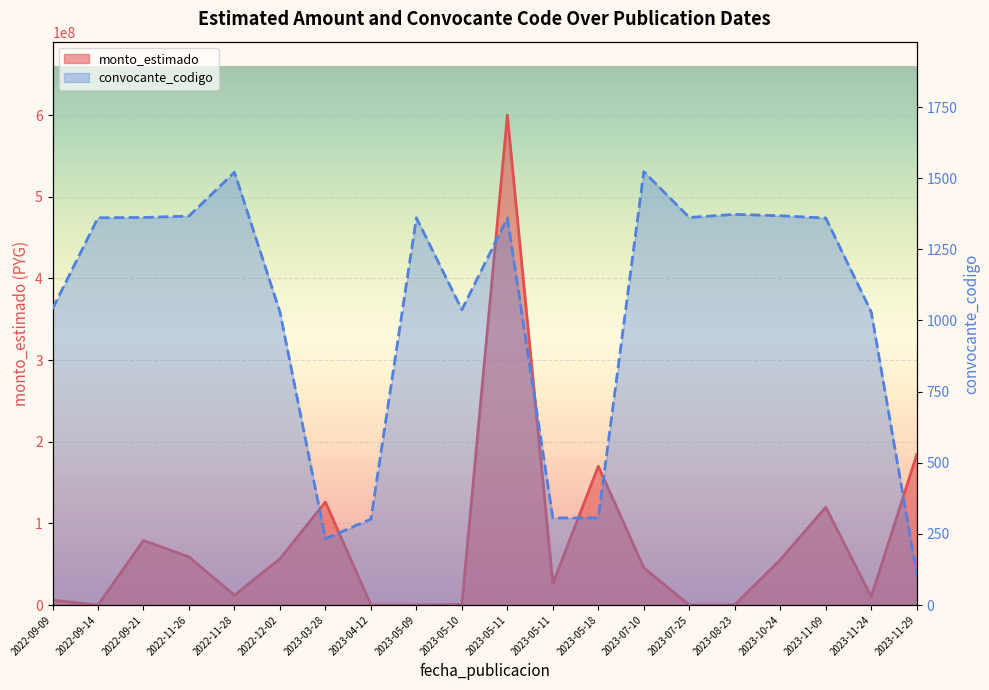

Is it true that monto_estimado equals 723576 at 2023-05-10?

True